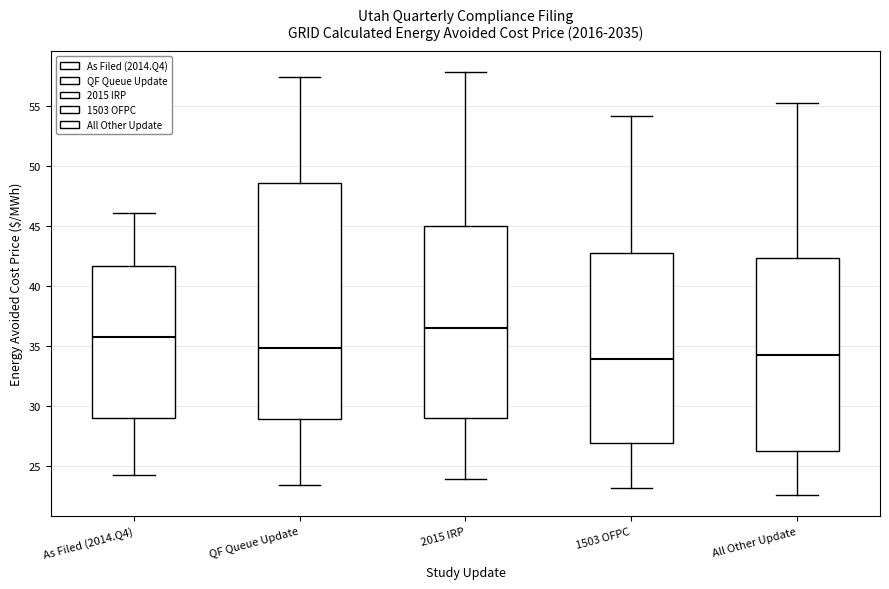

Which box's median line is the highest?

2015 IRP